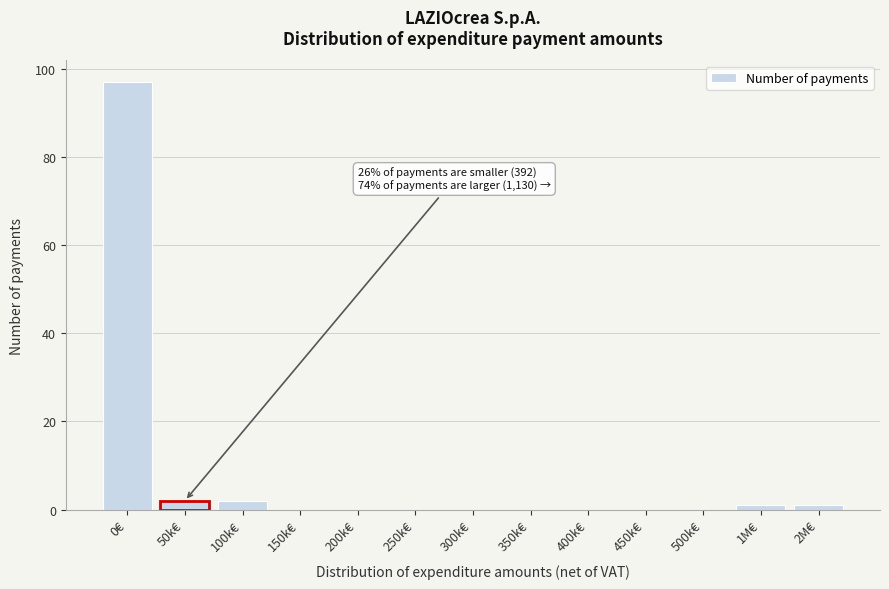

Reading right to left, list all the values displayed in this chart.

2M€=1	1M€=1	500k€=0	450k€=0	400k€=0	350k€=0	300k€=0	250k€=0	200k€=0	150k€=0	100k€=2	50k€=2	0€=97